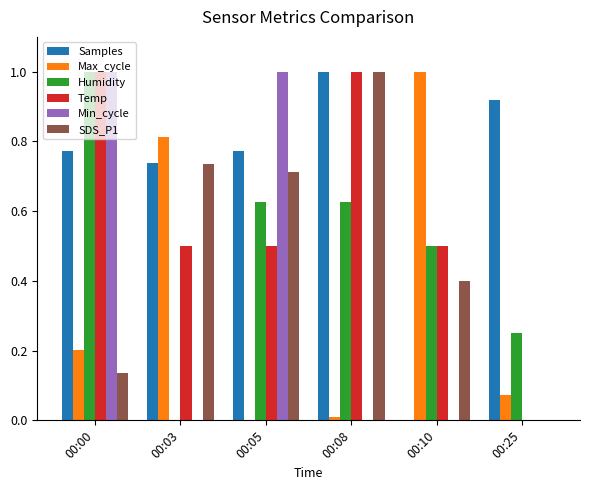

Is it true that SDS_P1 equals 0.7 at 00:10?

False